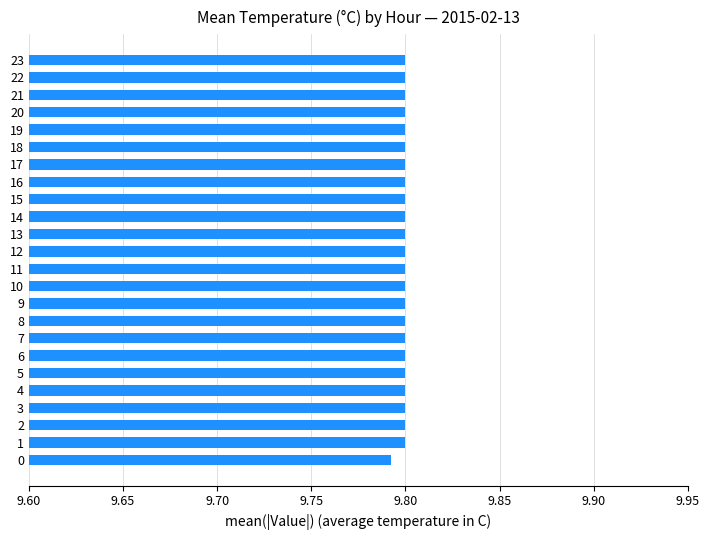

True or false: the data shows 16.8 at 7.

False